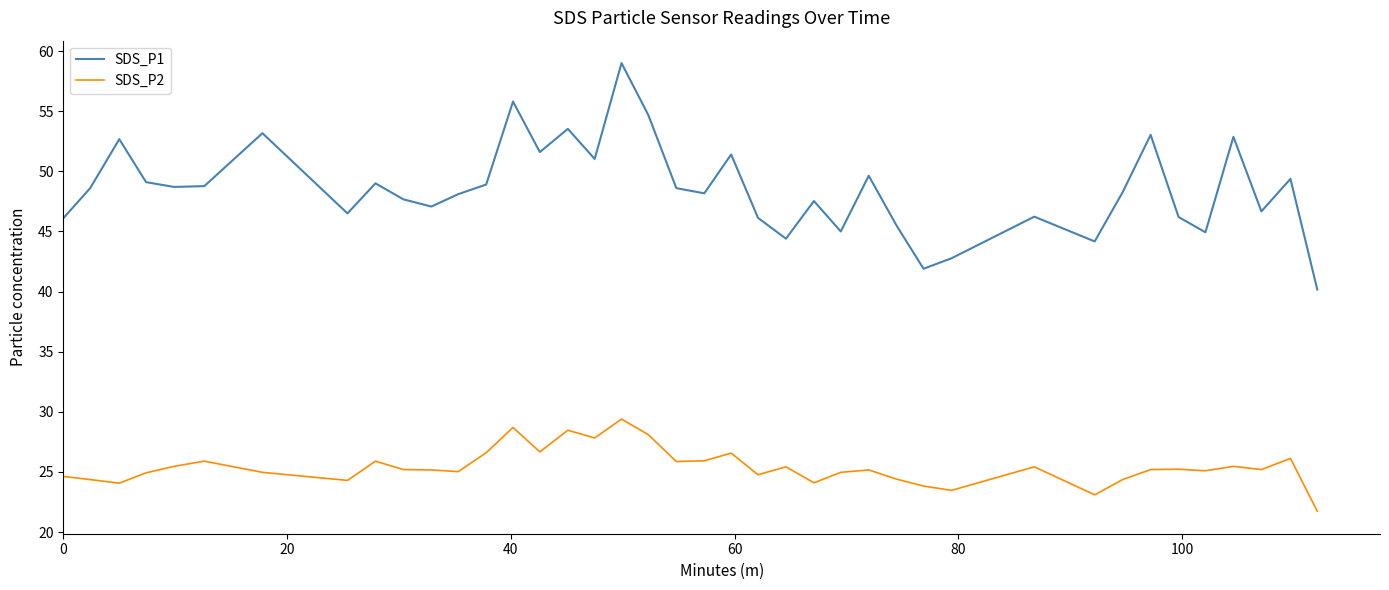

Which series has the largest range (max minus min)?

SDS_P1